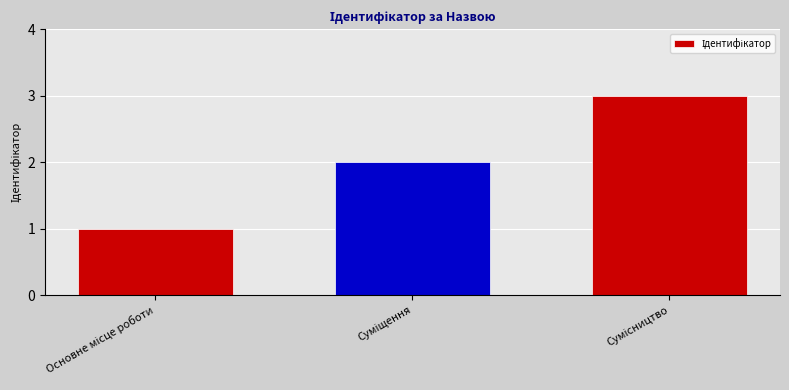

Count the number of categories in the chart.

3